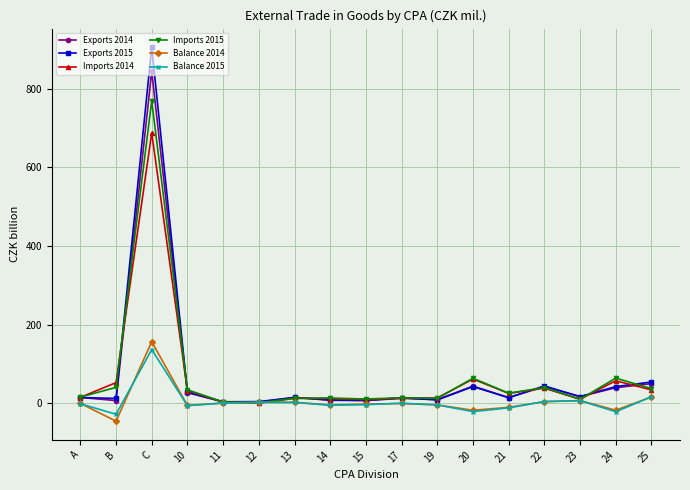

What is the minimum value shown in the chart?

-45.6